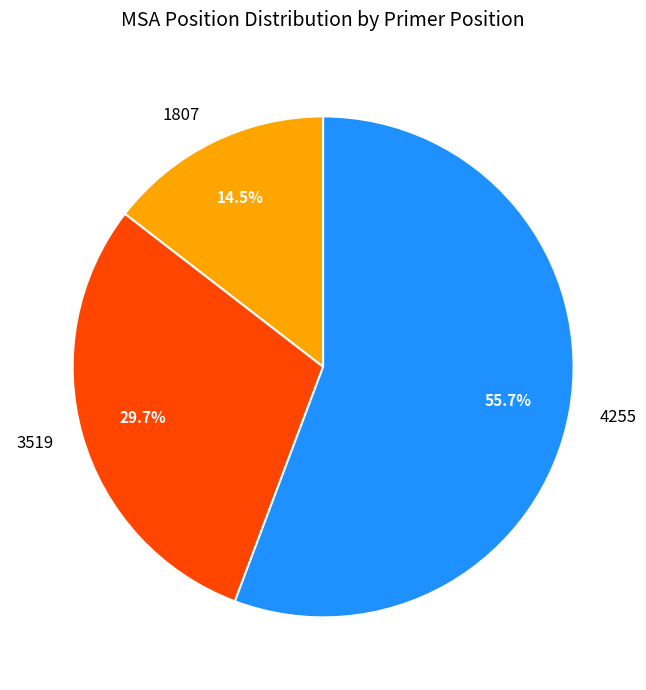

How many segments does this pie chart have?

3